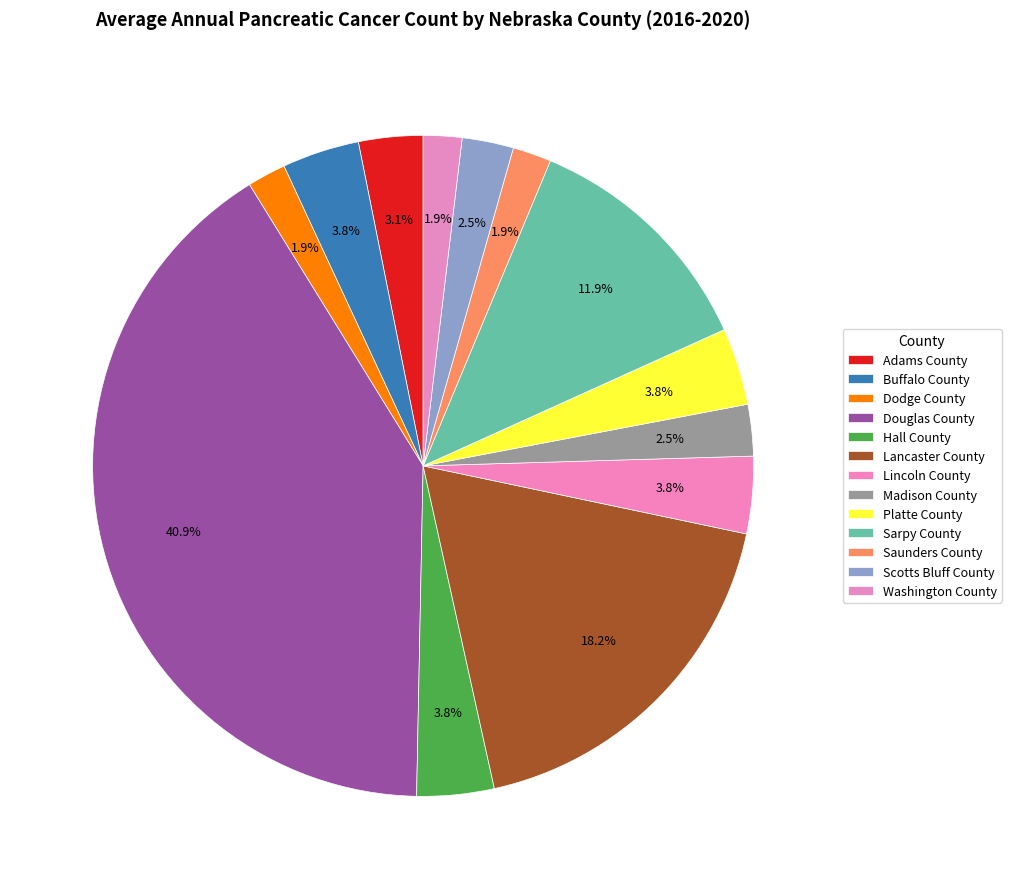

Count the number of slices in the pie.

13